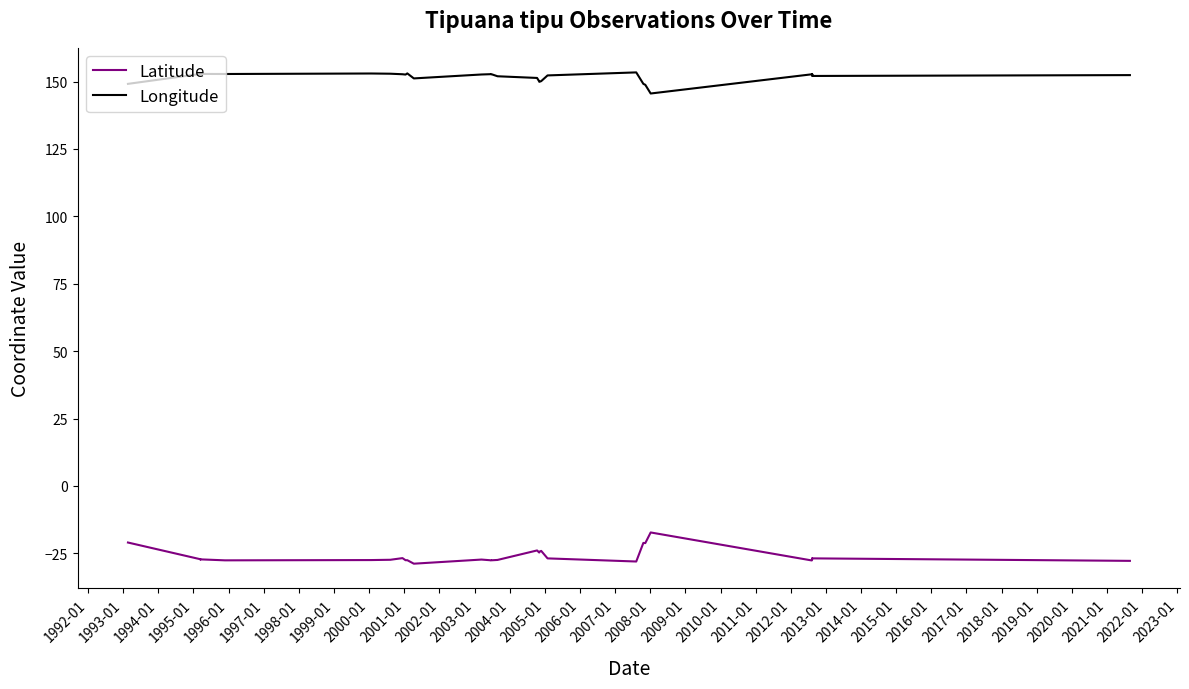

How many data points in Latitude are less than -27?

18